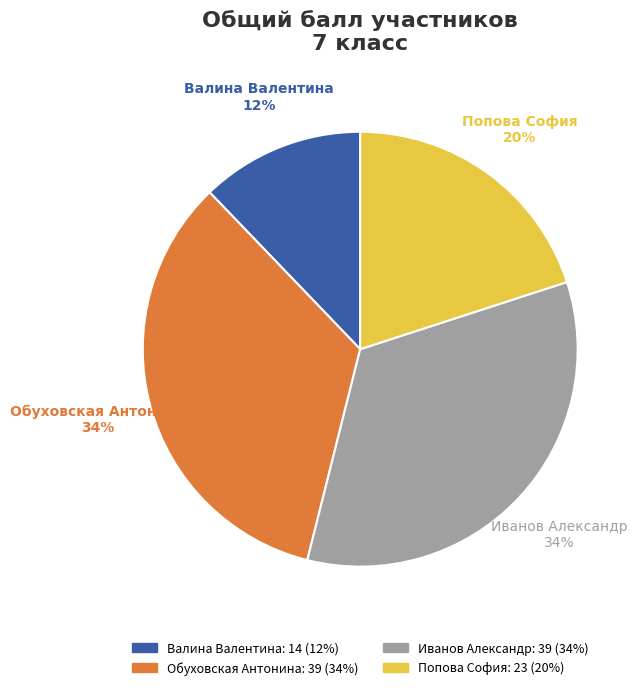

Is there a majority slice in this chart?

No